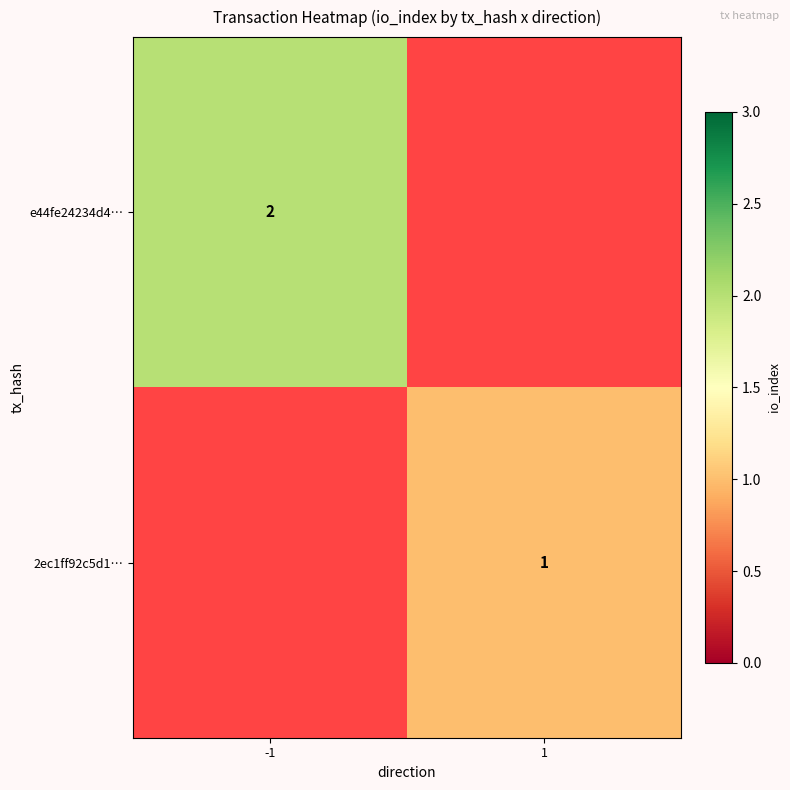

The 2ec1ff92c5d1… series shows 2 at 1. True or false?

False